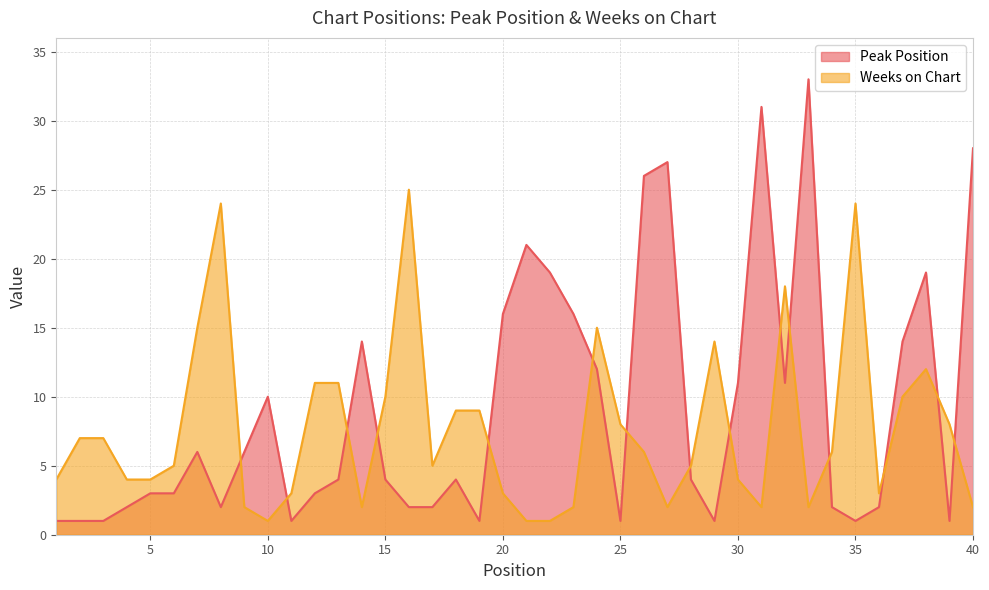

Read the Peak Position value at 32.

11